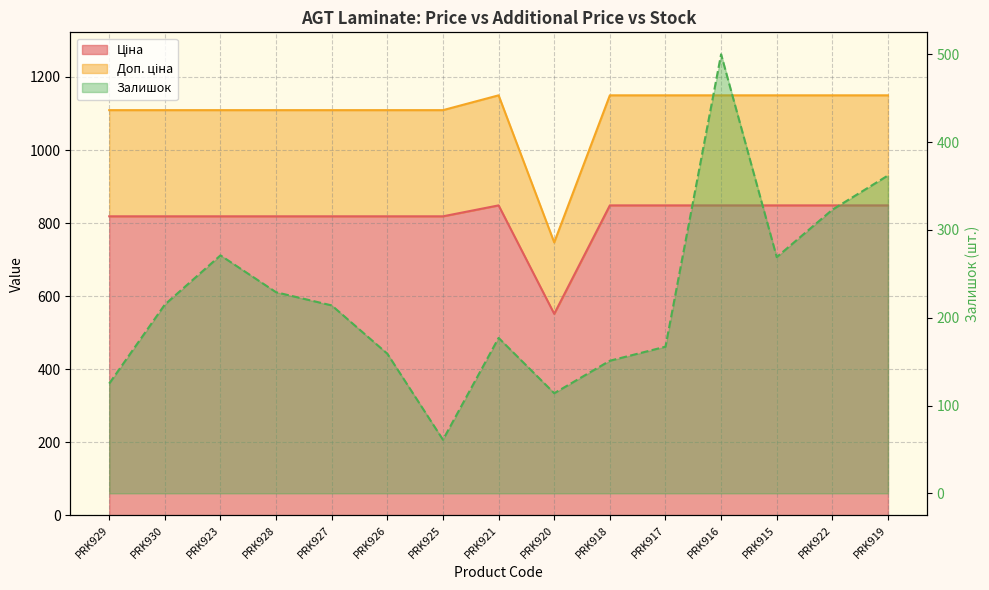

How many values in the Доп. ціна series are below 1109?

1